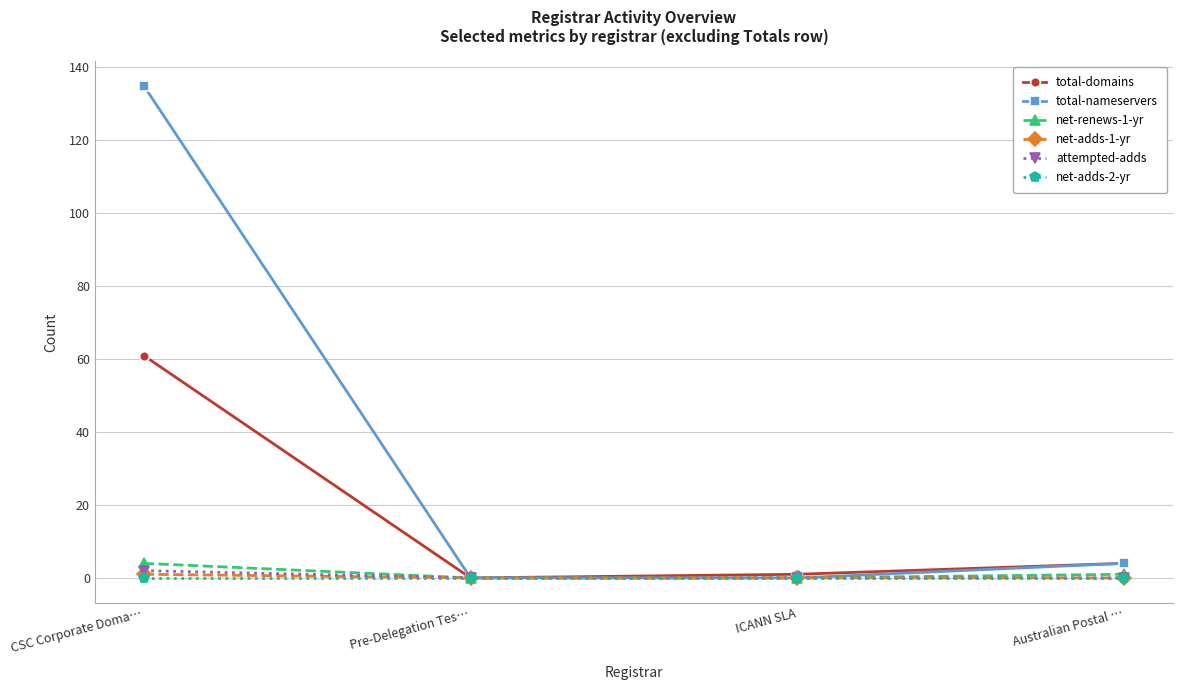

Which category has the highest value across all series?

CSC Corporate Doma…